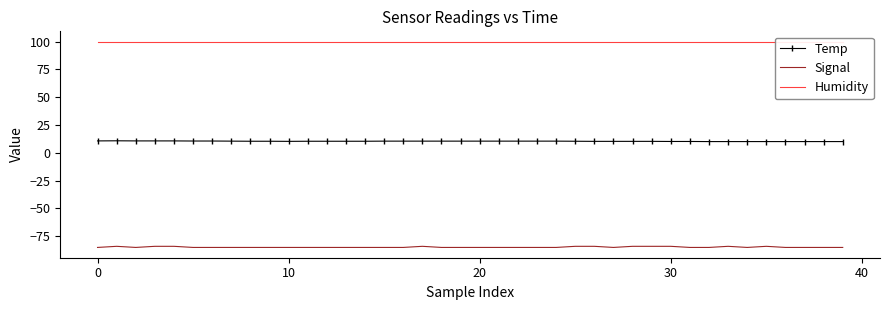

At how many categories does at least one series exceed 93?

40